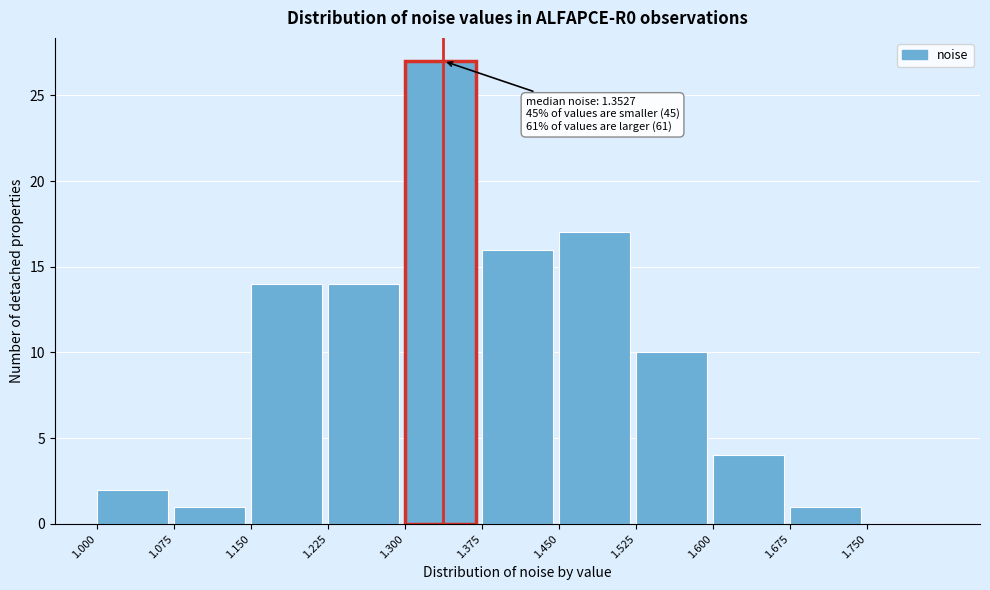

Over which range of the x-axis is the bar tallest?

1.300 to 1.375